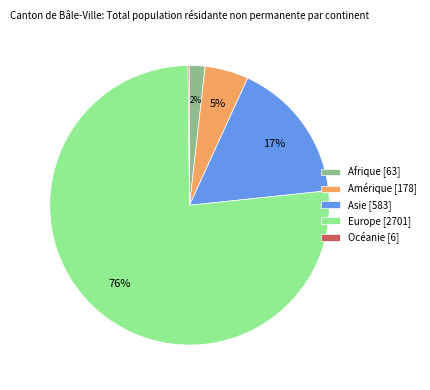

To the nearest percent, what is the average slice percentage?

20%